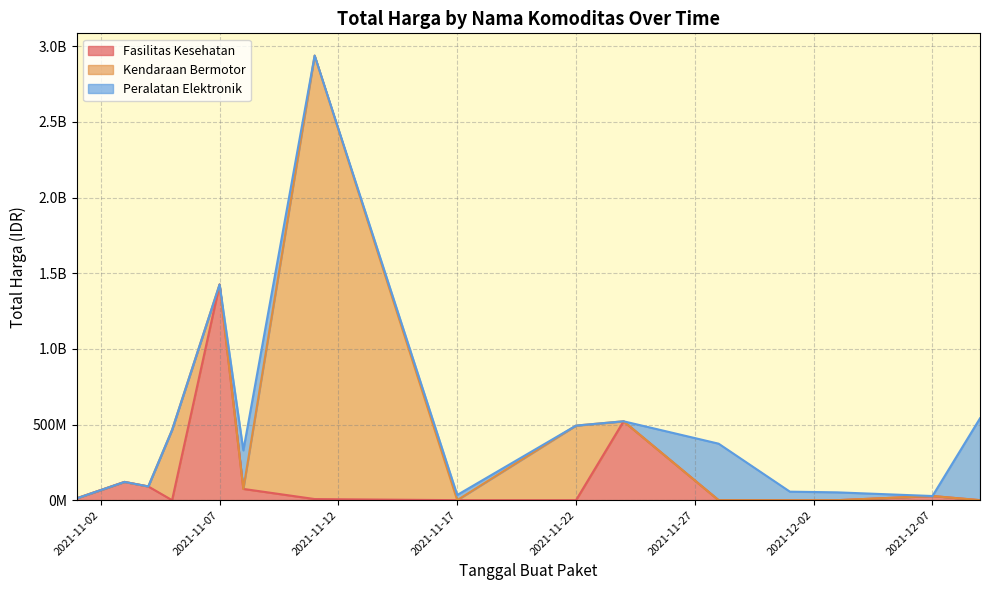

What are all the series names shown in the legend?

Fasilitas Kesehatan, Kendaraan Bermotor, Peralatan Elektronik